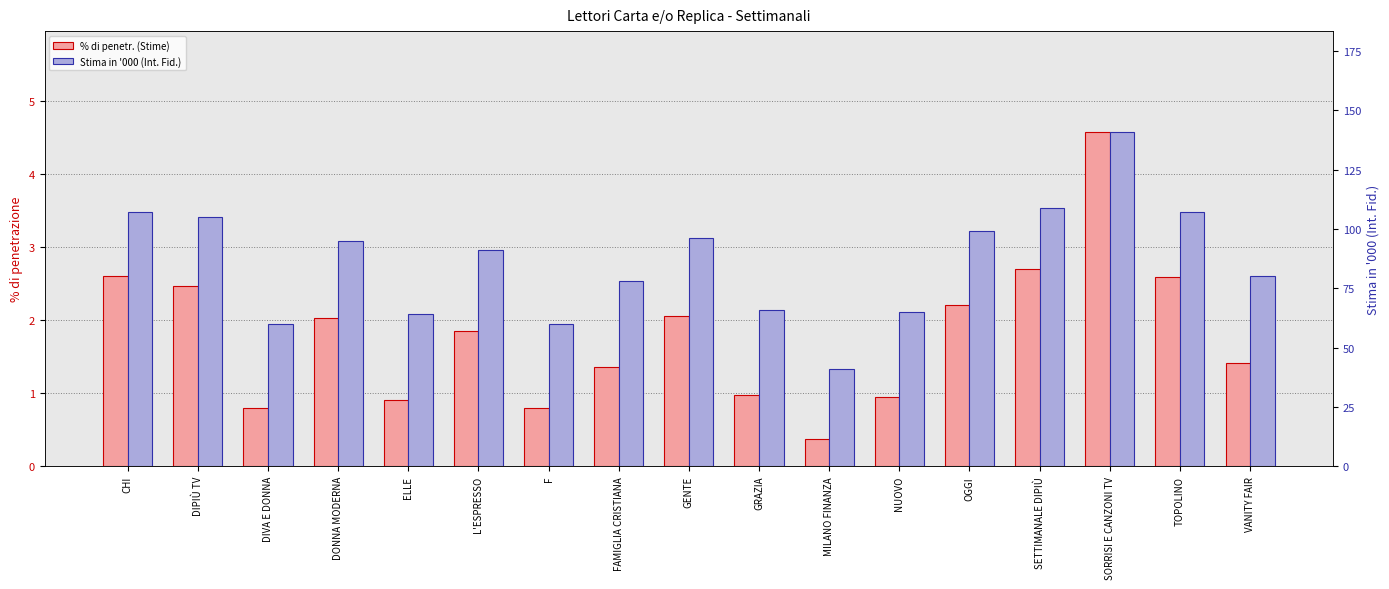

Reading right to left, extract all data points from this chart.

% di penetr. (Stime): VANITY FAIR=1.4	TOPOLINO=2.6	SORRISI E CANZONI TV=4.6	SETTIMANALE DIPIÙ=2.7	OGGI=2.2	NUOVO=1.0	MILANO FINANZA=0.4	GRAZIA=1.0	GENTE=2.1	FAMIGLIA CRISTIANA=1.4	F=0.8	L'ESPRESSO=1.9	ELLE=0.9	DONNA MODERNA=2.0	DIVA E DONNA=0.8	DIPIÙ TV=2.5	CHI=2.6
Stima in '000 (Int. Fid.): VANITY FAIR=80.0	TOPOLINO=107.0	SORRISI E CANZONI TV=141.0	SETTIMANALE DIPIÙ=109.0	OGGI=99.0	NUOVO=65.0	MILANO FINANZA=41.0	GRAZIA=66.0	GENTE=96.0	FAMIGLIA CRISTIANA=78.0	F=60.0	L'ESPRESSO=91.0	ELLE=64.0	DONNA MODERNA=95.0	DIVA E DONNA=60.0	DIPIÙ TV=105.0	CHI=107.0